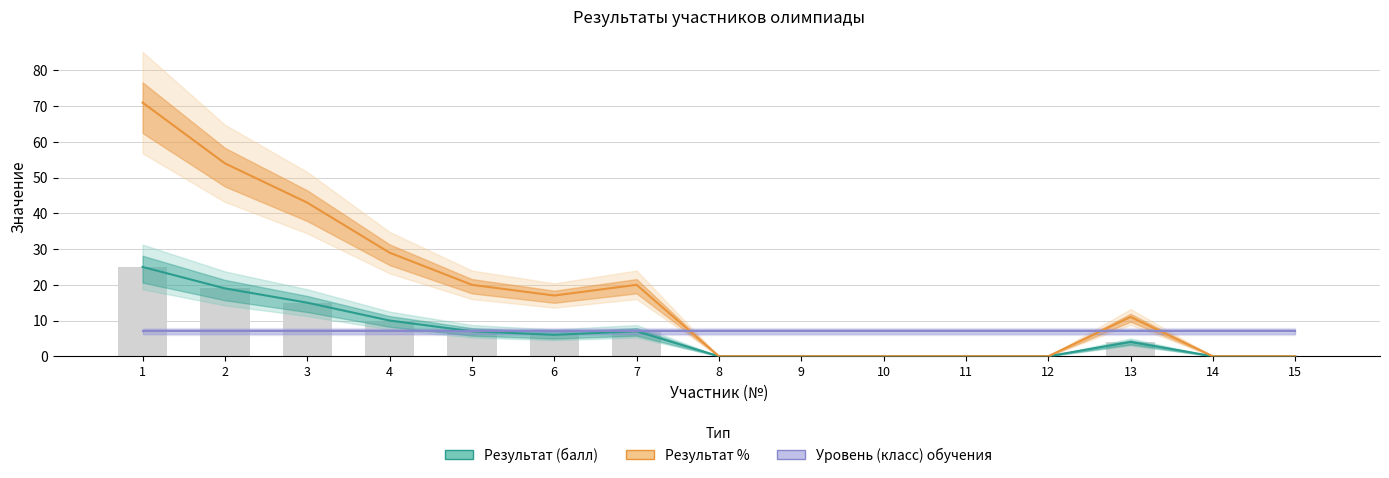

At 3, list the series in order from smallest to largest.

Уровень (класс) обучения, Результат (балл), Результат %